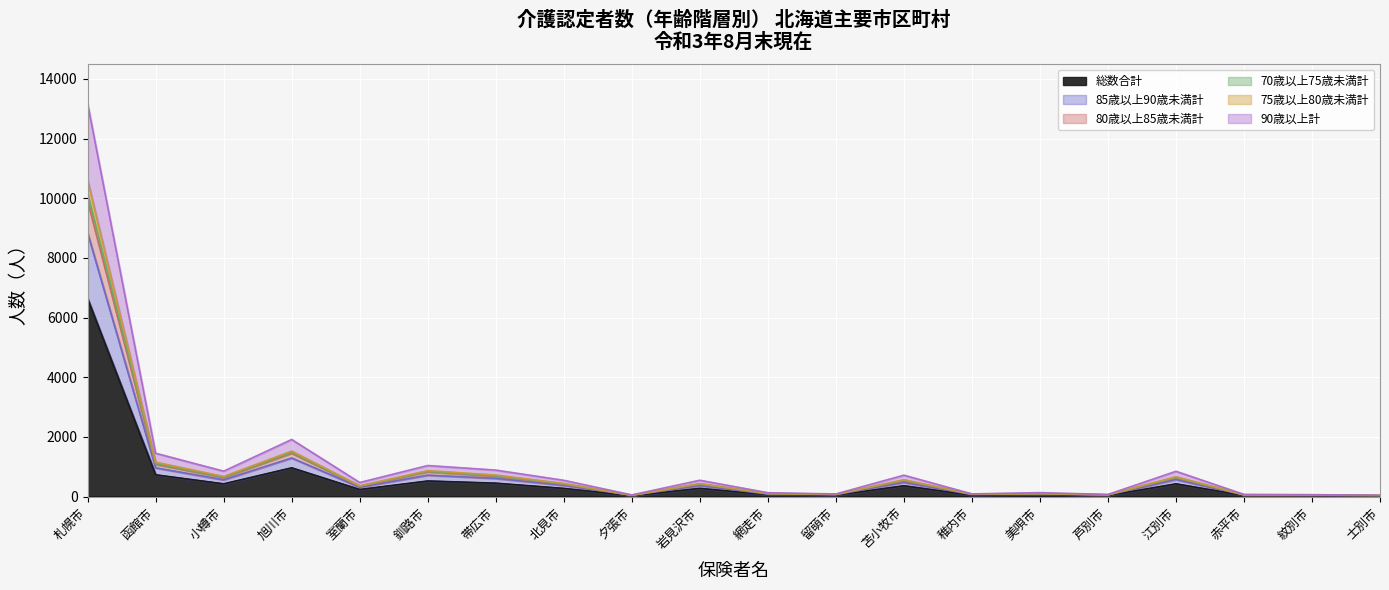

What is the average value of the 70歳以上75歳未満計 series?

932